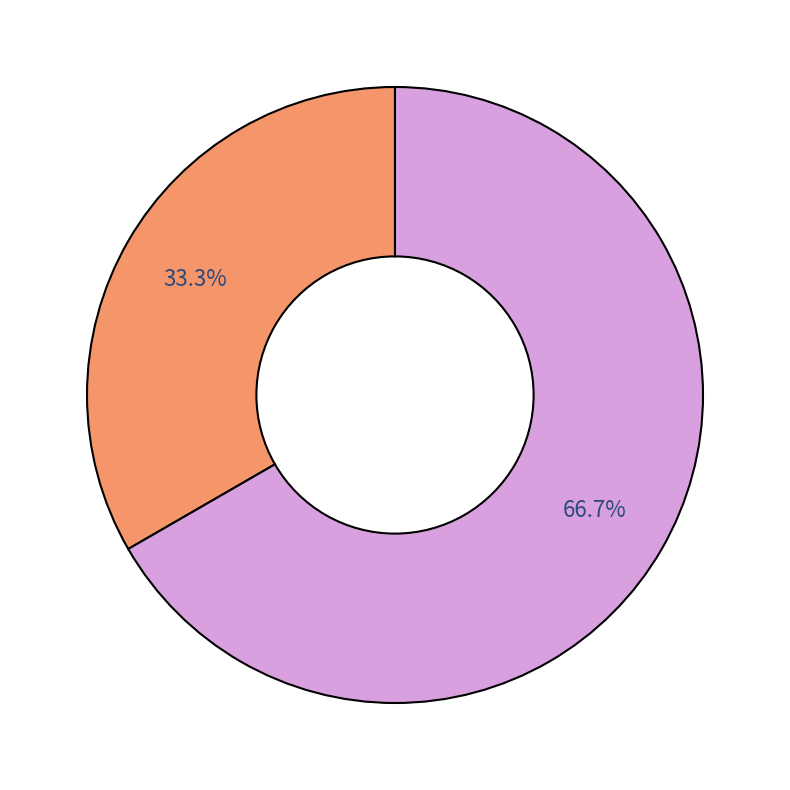

Is there a majority slice in this chart?

Yes